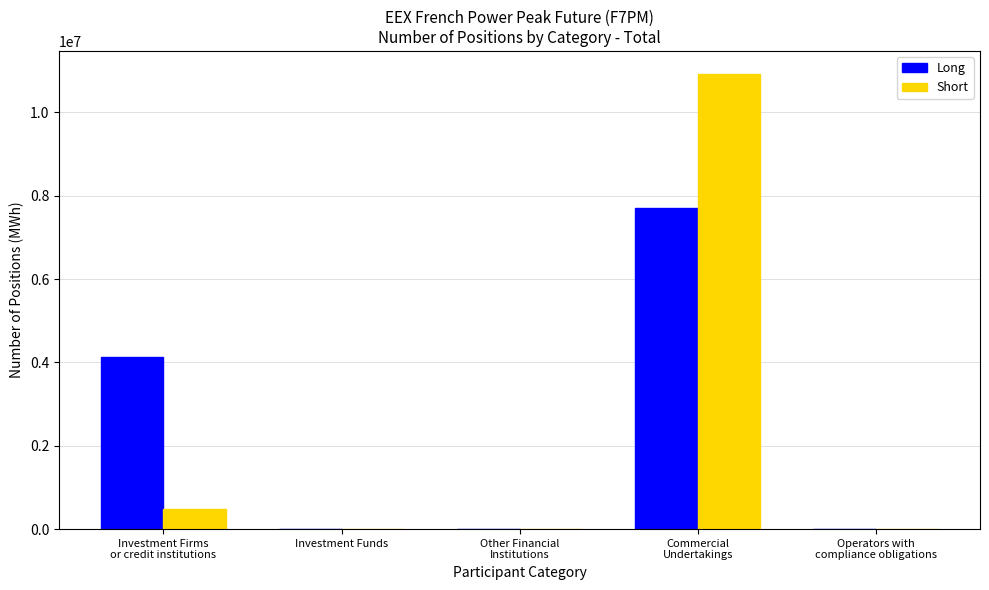

What is the sum of all Long values?

11816472